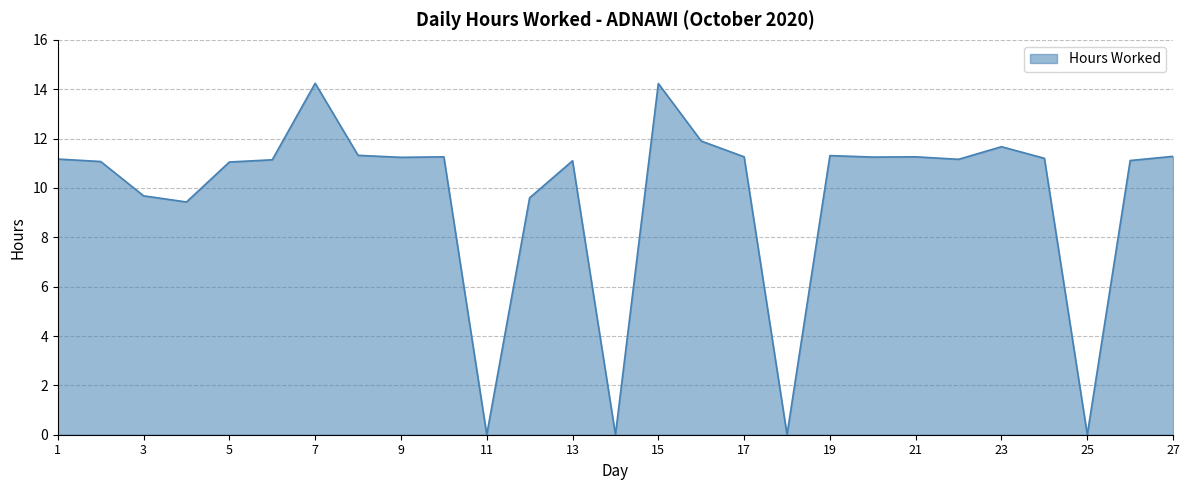

What is the greatest value displayed?

14.2